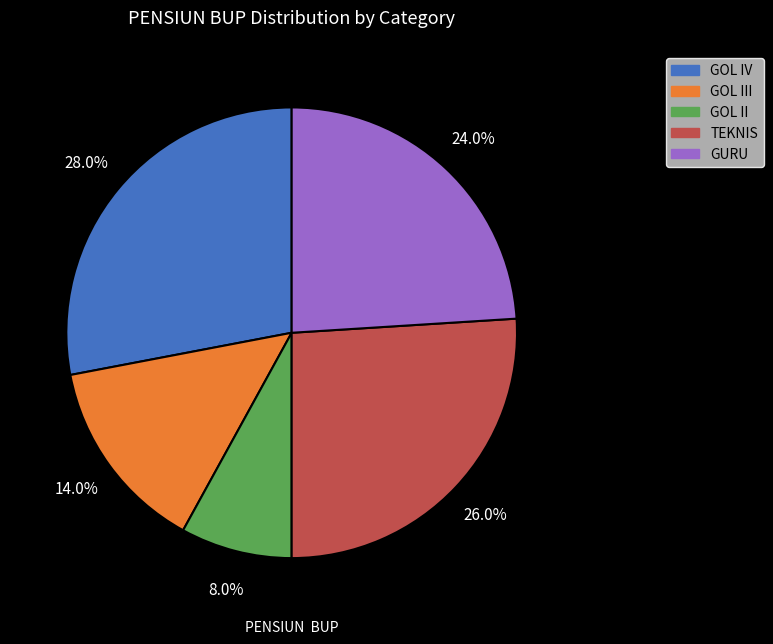

Is there a majority slice in this chart?

No